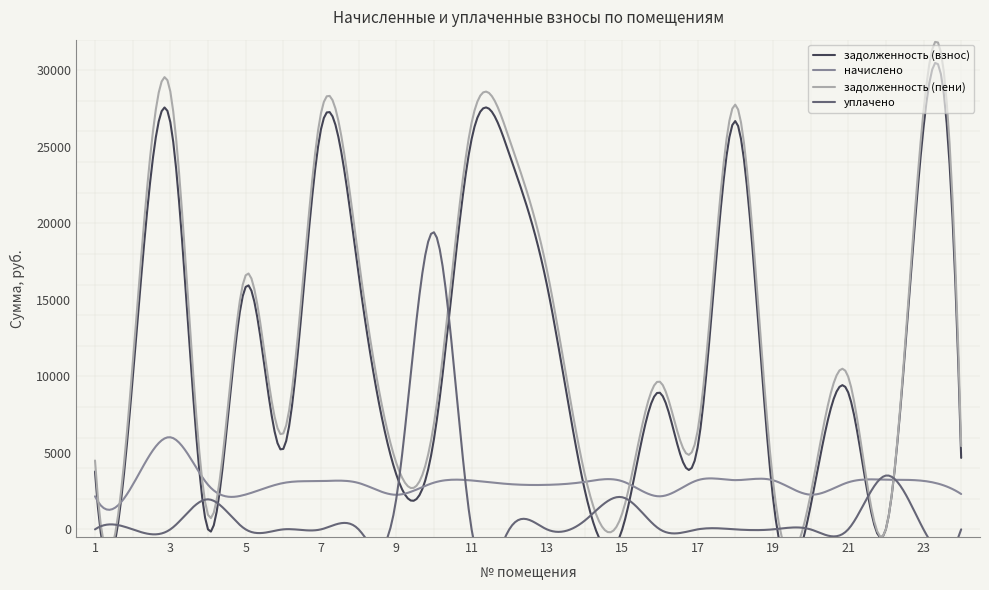

What is the value of the задолженность (взнос) point at the 23rd from the left?

26262.7